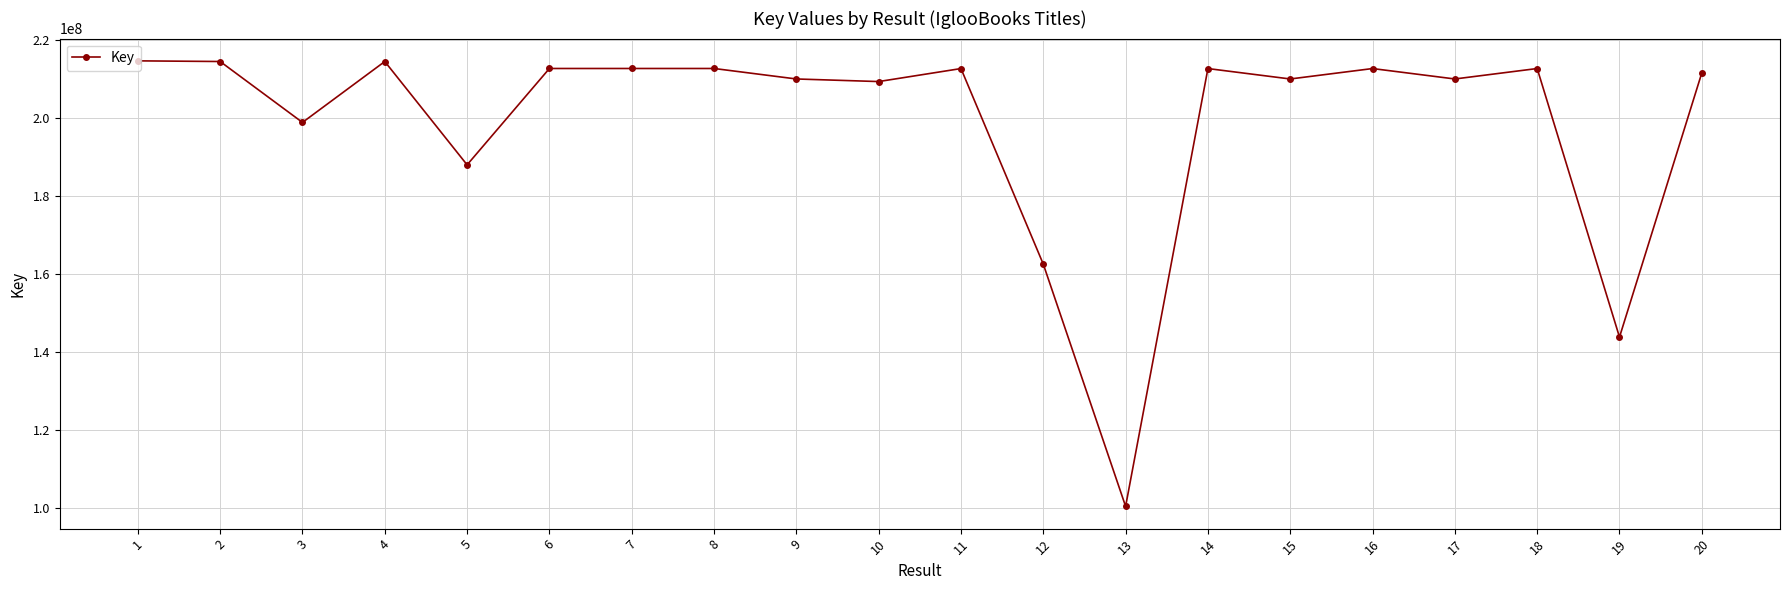

What is the value of the 8th point from the left?

212651029